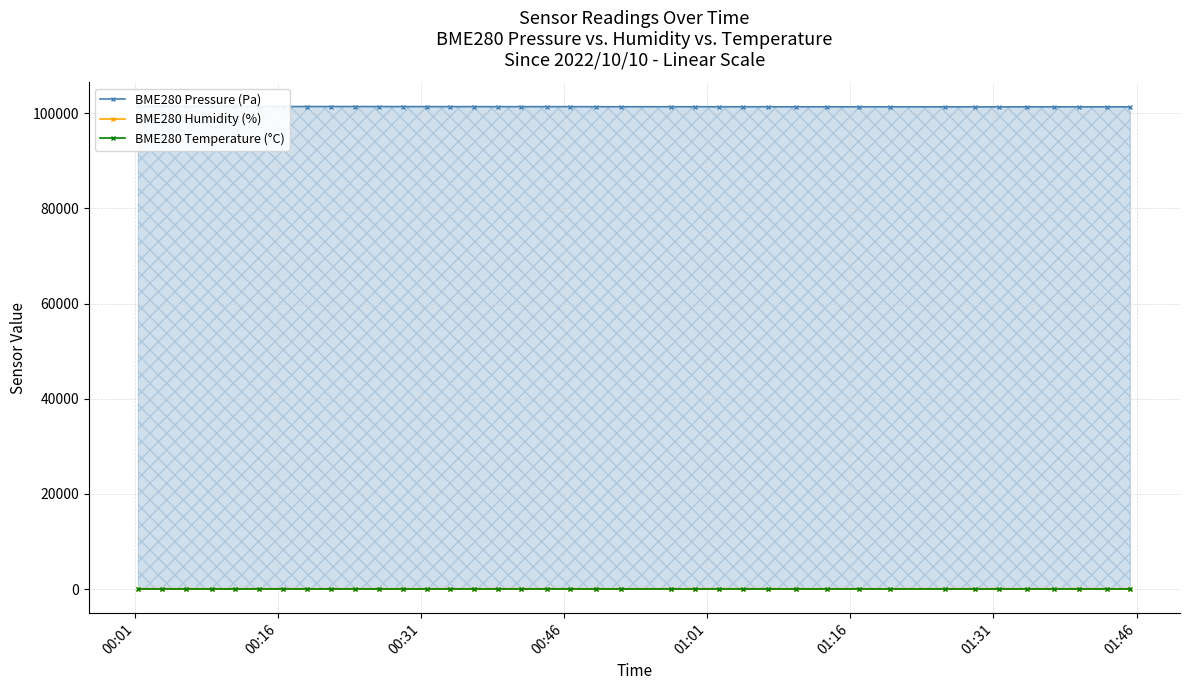

True or false: BME280 Temperature (°C) has more than 0 interior local peaks.

True